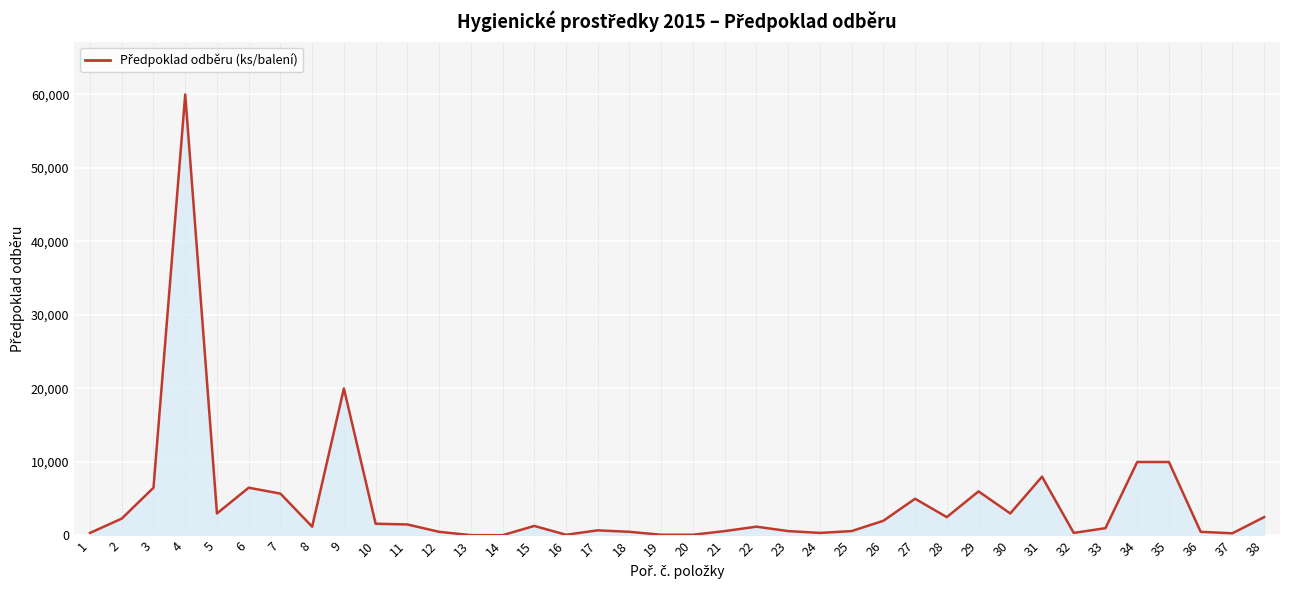

What is the greatest value displayed?

60000